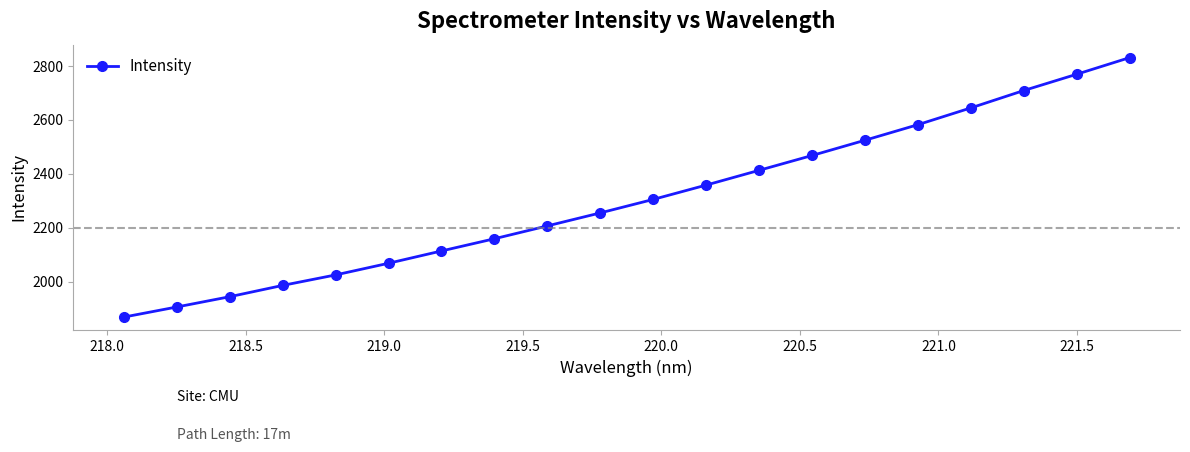

What is the greatest value displayed?

2831.4